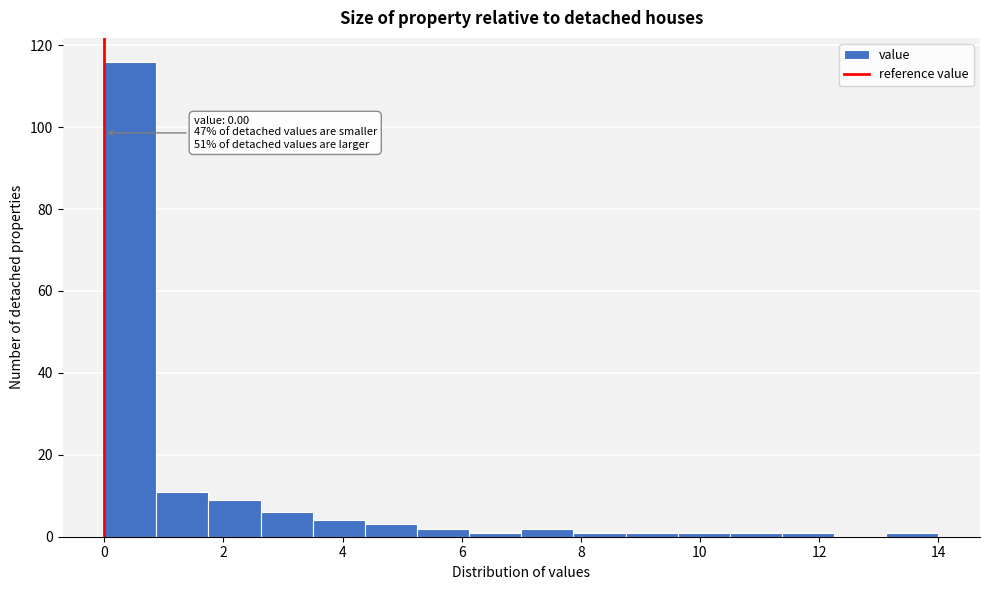

Which range on the x-axis has the tallest bar?

0.0 to 0.8